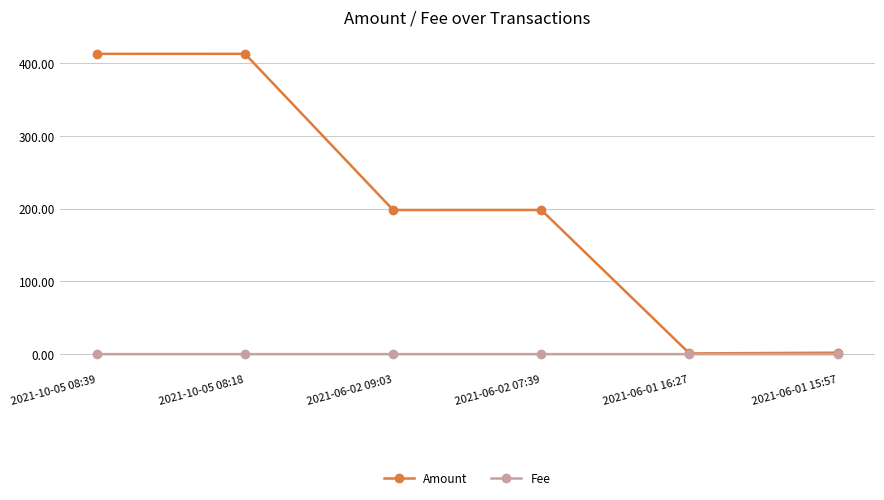

True or false: Amount has a value of 322.2 at 2021-06-02 07:39.

False